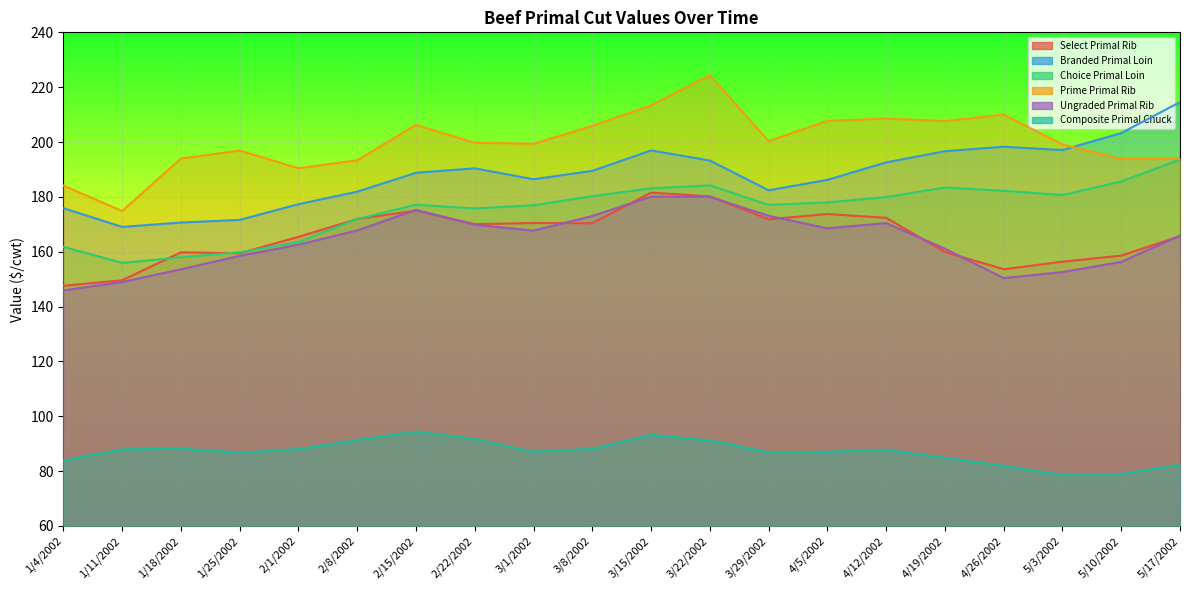

At which category does Choice Primal Loin reach its first local valley?

1/11/2002